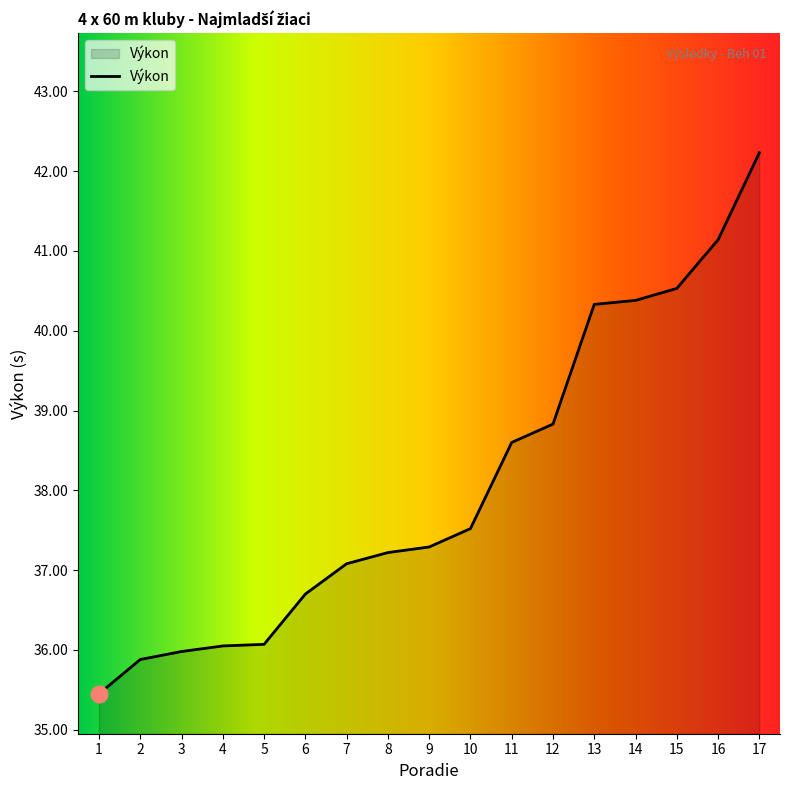

What is the change in value from 5 to 16?

+5.1